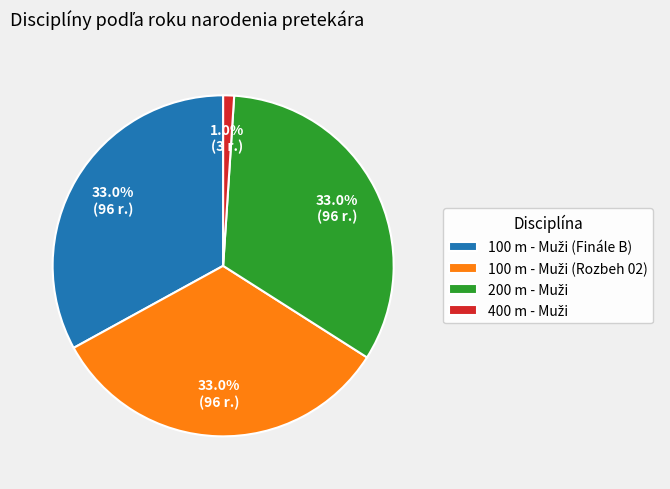

Does any single category account for the majority?

No